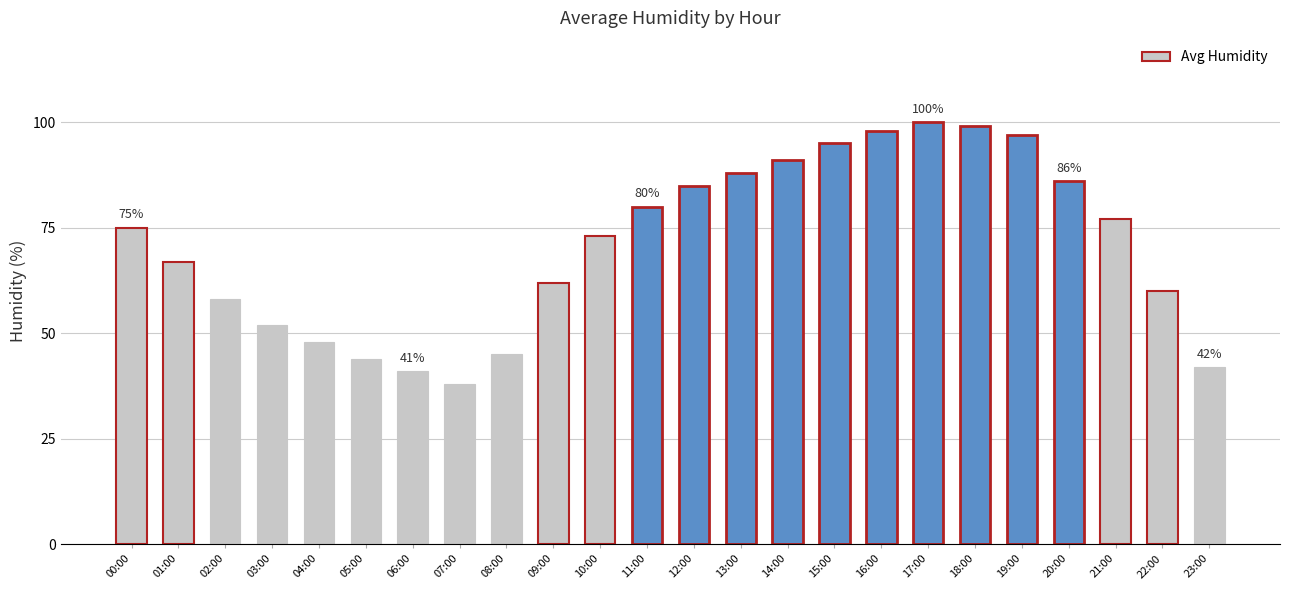

What is the minimum value shown in the chart?

38